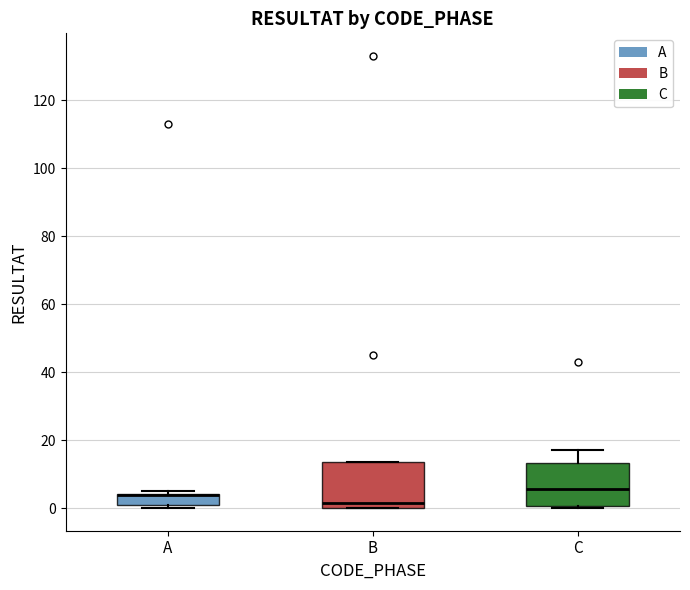

Reading left to right, transcribe this box plot: for each box, give where its median line is, the range the box spans, and where its two whiskers end, as read against the y-axis. The values are not printed on the chart, so give them approximately, as read against the axis.

A: median 4 (drawn on the box's upper edge), box 2 to 4, whiskers 0 to 6
B: median 2, box 0 to 14, whiskers 0 to 14
C: median 6, box 0 to 14, whiskers 0 (just below the box's lower edge) to 18